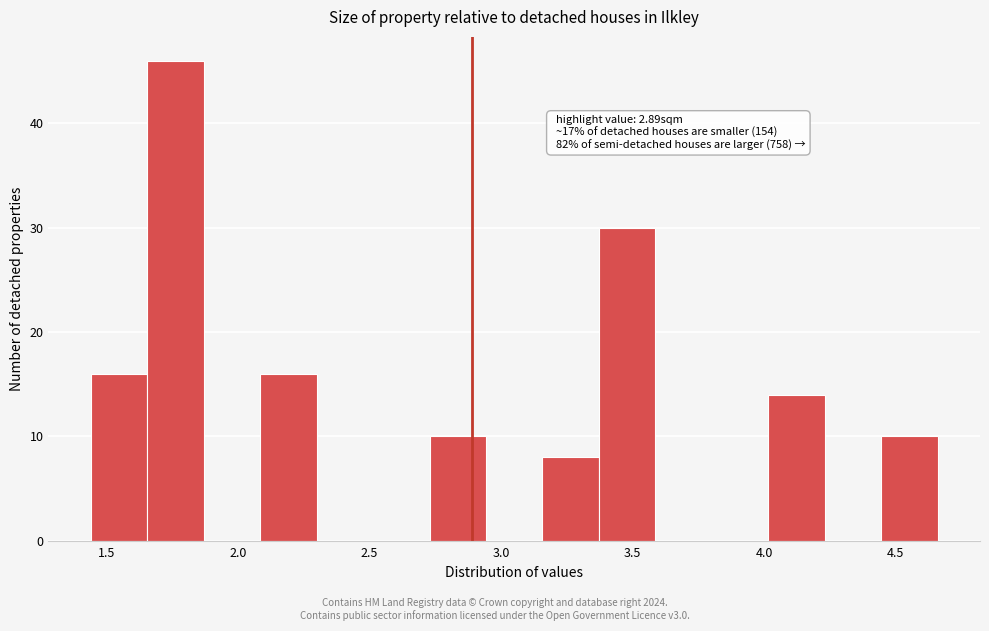

Over which range of the x-axis is the bar tallest?

1.65 to 1.85